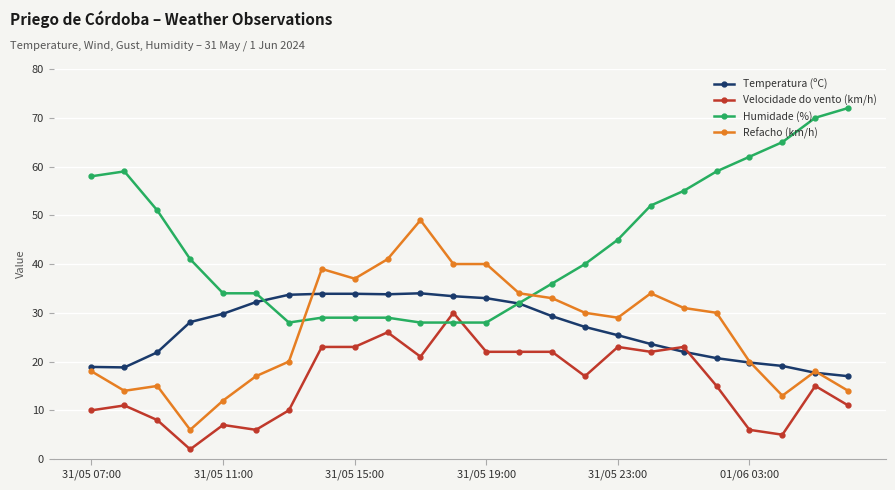

True or false: Refacho (km/h) and Temperatura (ºC) intersect in this chart.

True